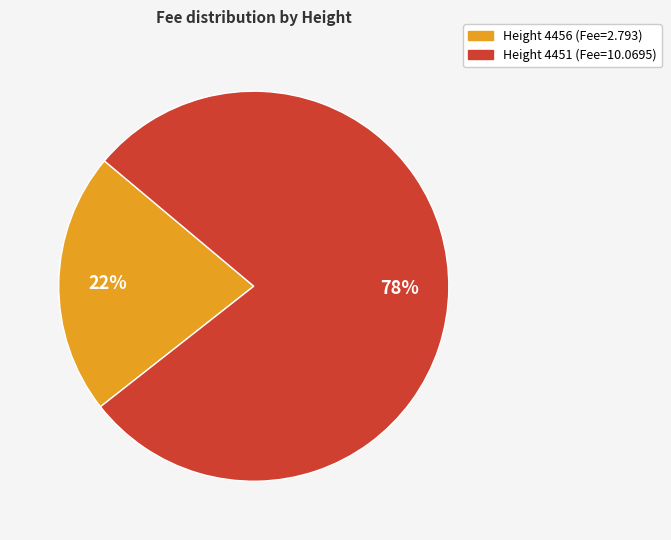

To the nearest percent, what is the average slice percentage?

50%